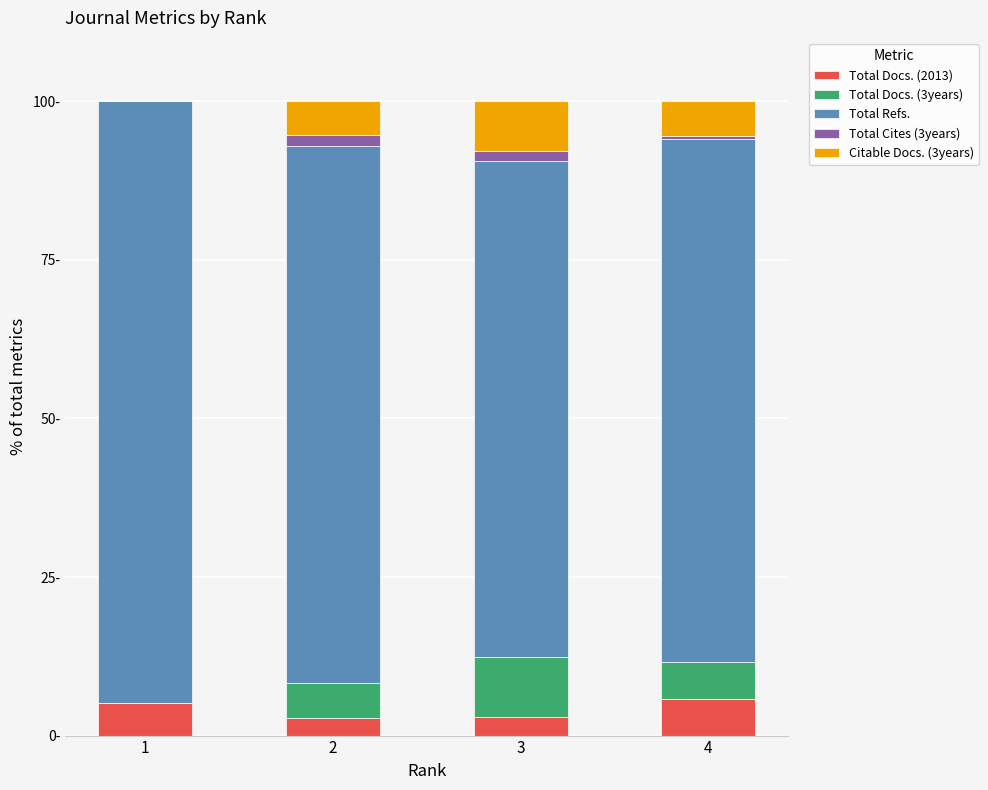

What are all the series names shown in the legend?

Total Docs. (2013), Total Docs. (3years), Total Refs., Total Cites (3years), Citable Docs. (3years)